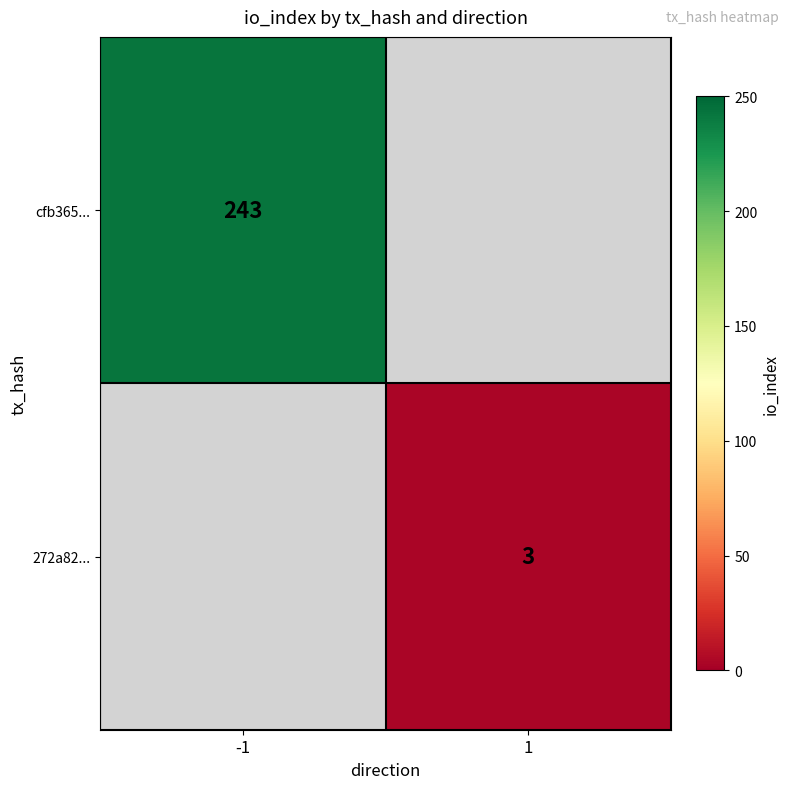

True or false: cfb365... has a value of 243 at -1.

True